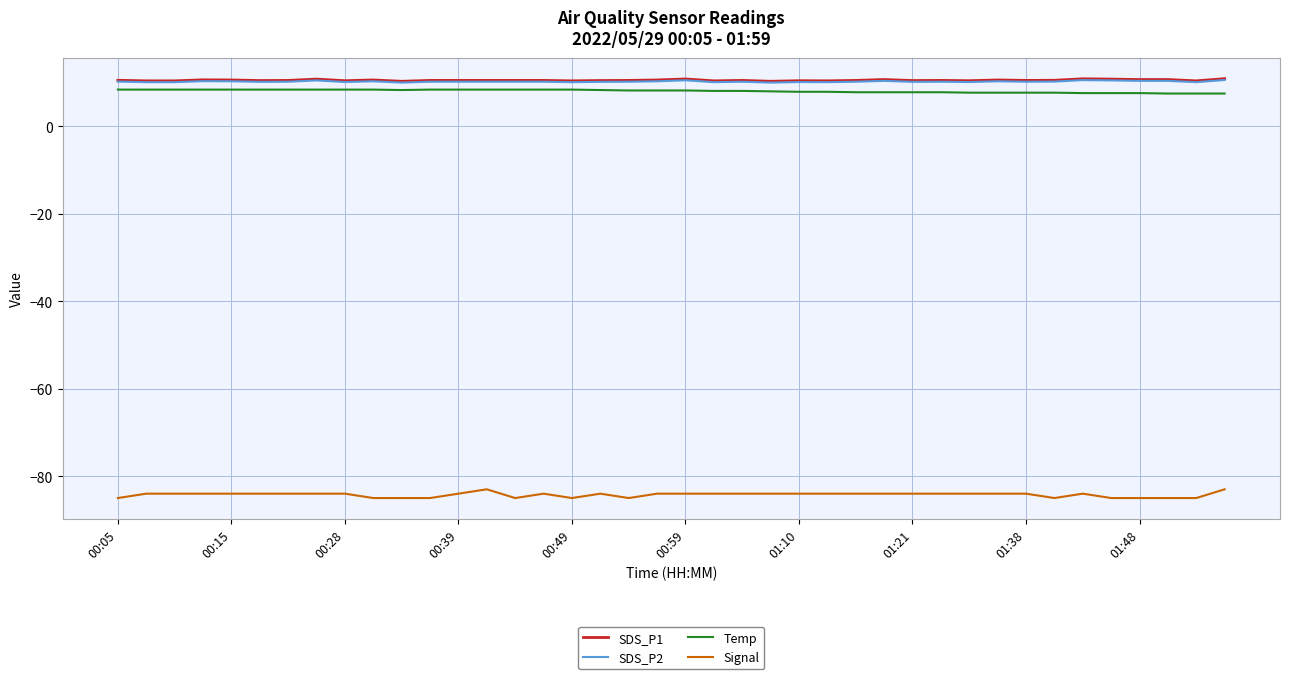

True or false: Signal and SDS_P2 cross at least once.

False